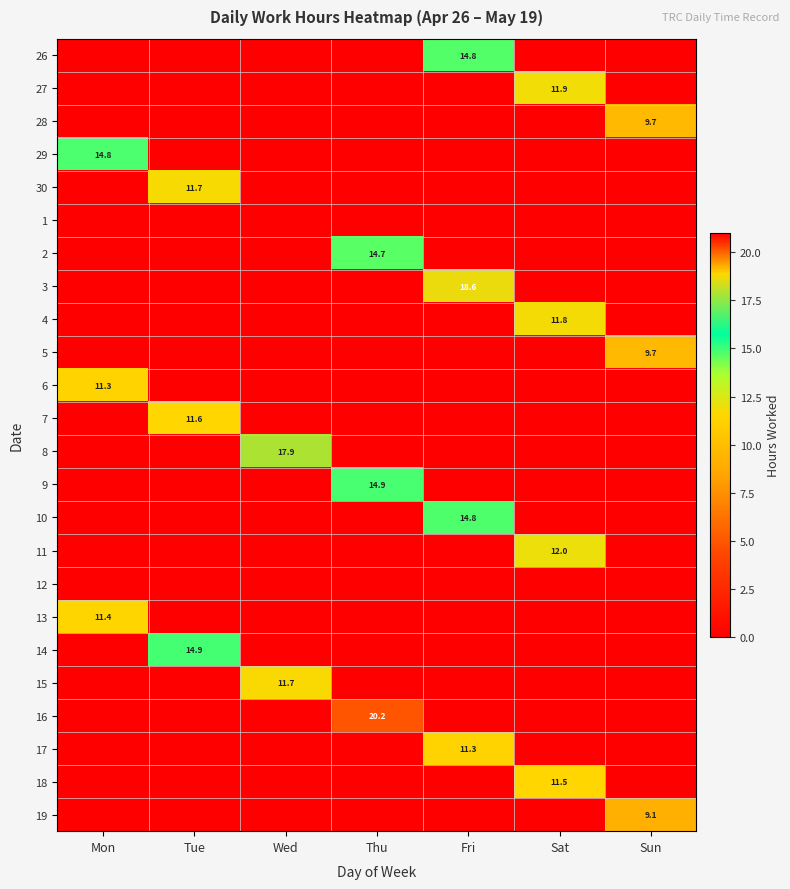

The 2 series shows 5.5 at Thu. True or false?

False